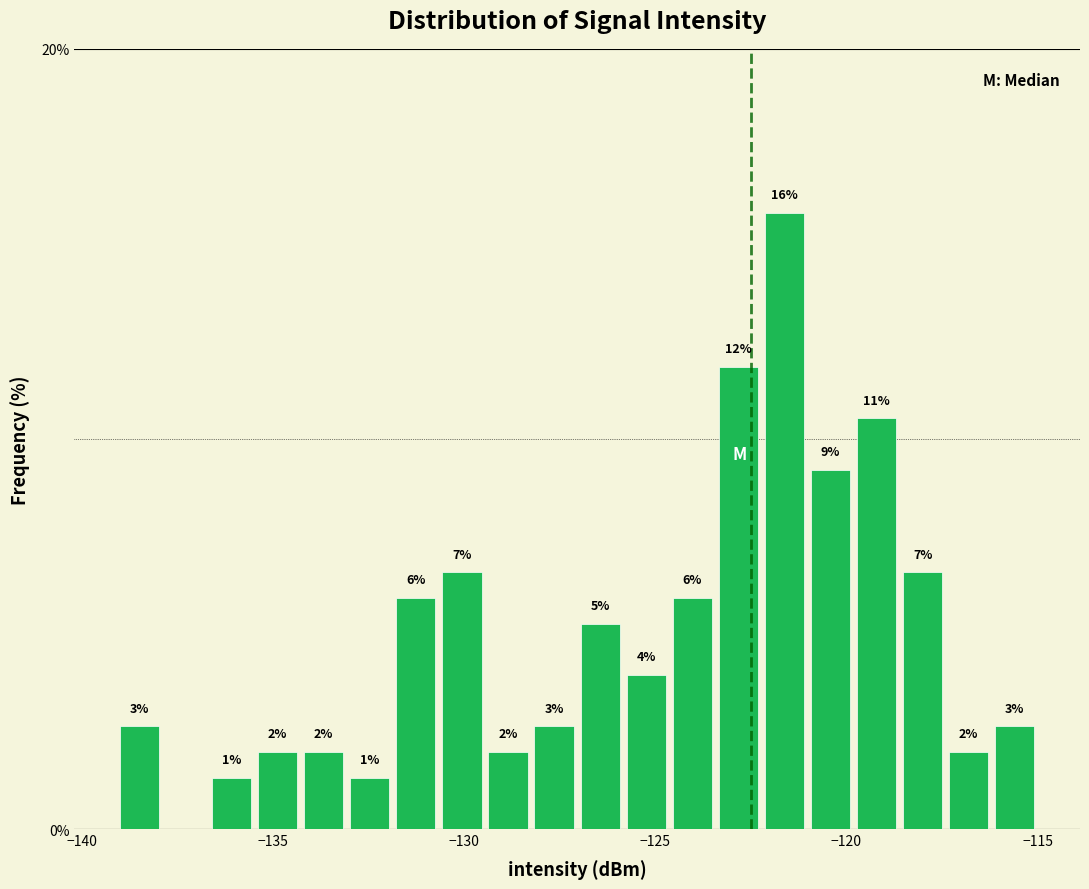

Around what value on the x-axis is the tallest bar? Give the approximate position of its centre, as read against the axis.

-121.5